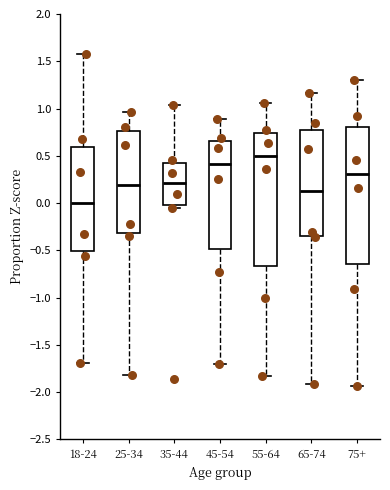

Which box has the lowest median line?

18-24